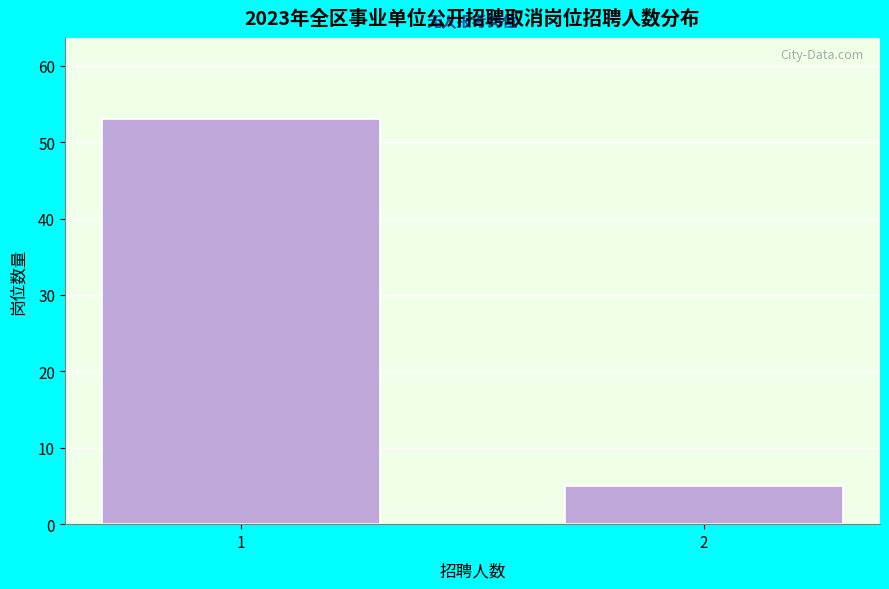

Reading left to right, extract all data points from this chart.

53	5